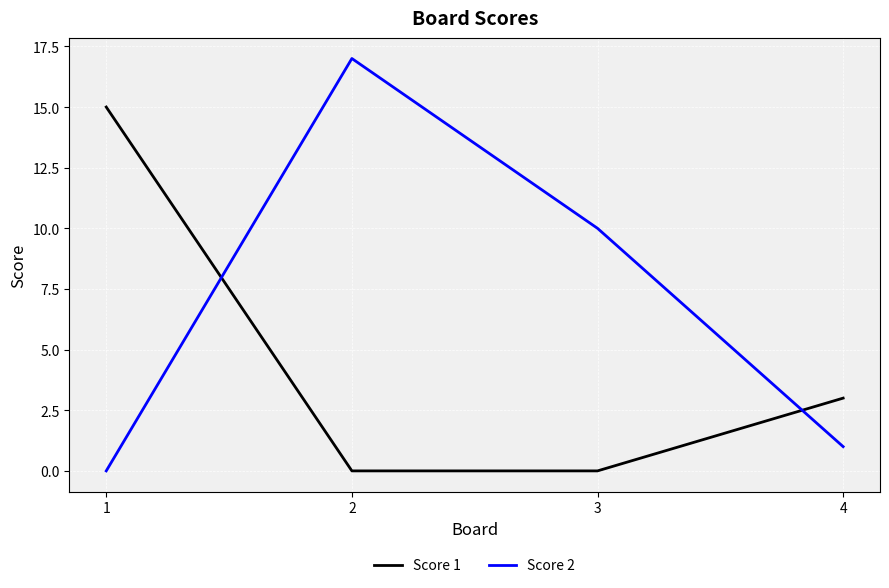

Is the value of Score 1 at 1 greater than the value of Score 2 at 2?

No